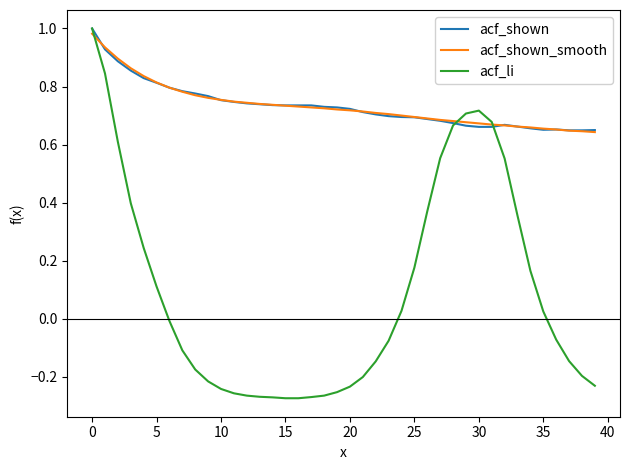

Which series has the largest range (max minus min)?

acf_li